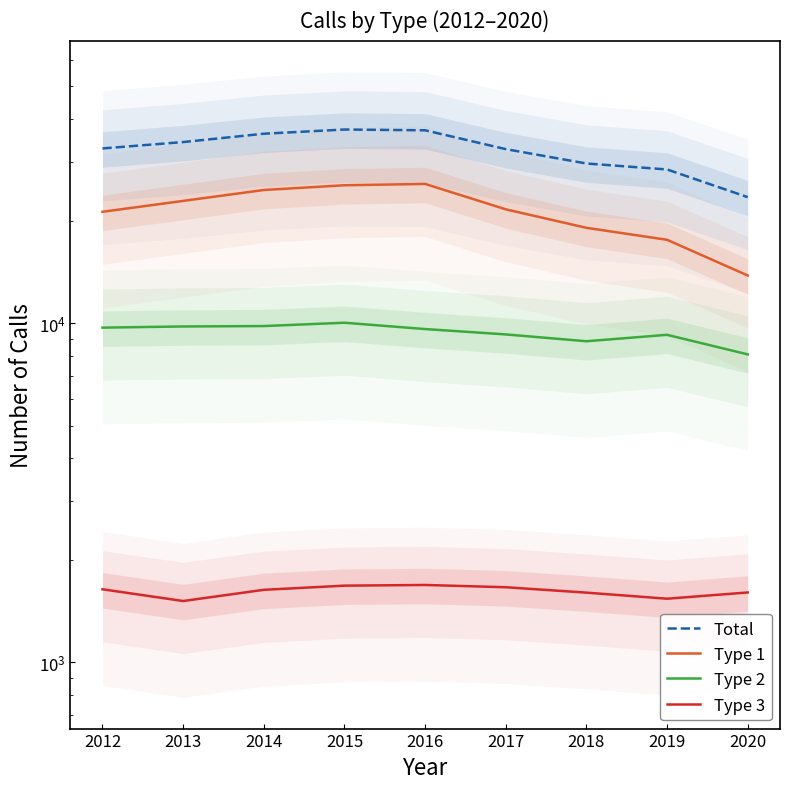

Which category has the highest value across all series?

2015